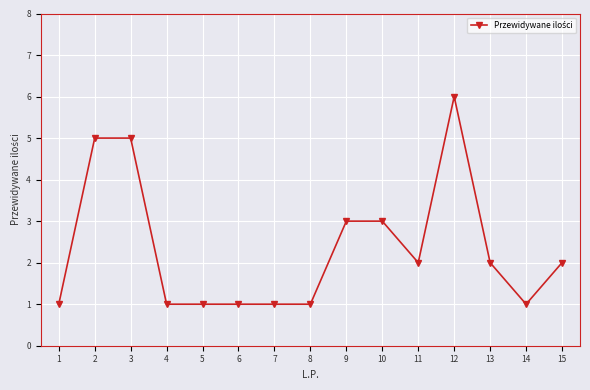

Reading left to right, what are all the values shown in this chart?

1=1	2=5	3=5	4=1	5=1	6=1	7=1	8=1	9=3	10=3	11=2	12=6	13=2	14=1	15=2